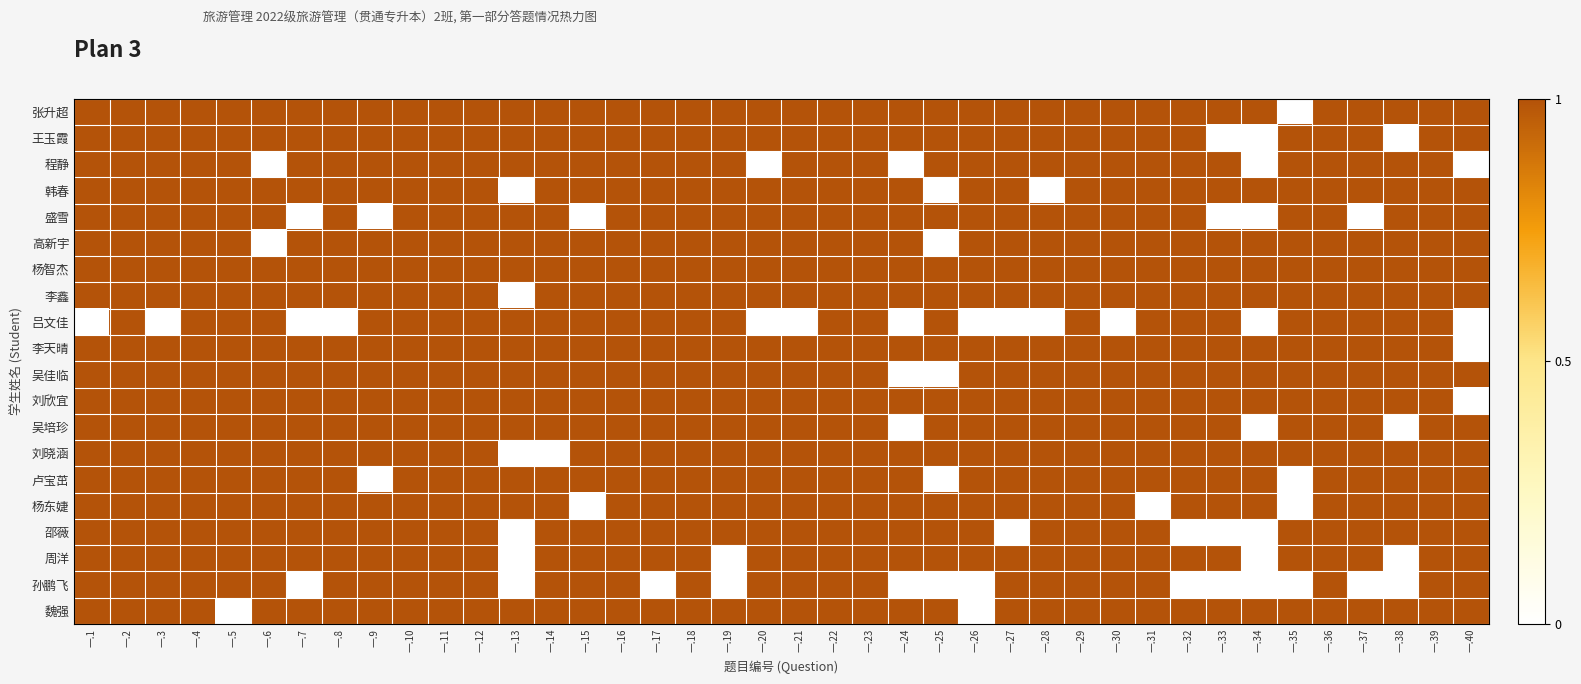

At which category is the sum across all series the highest?

一.2